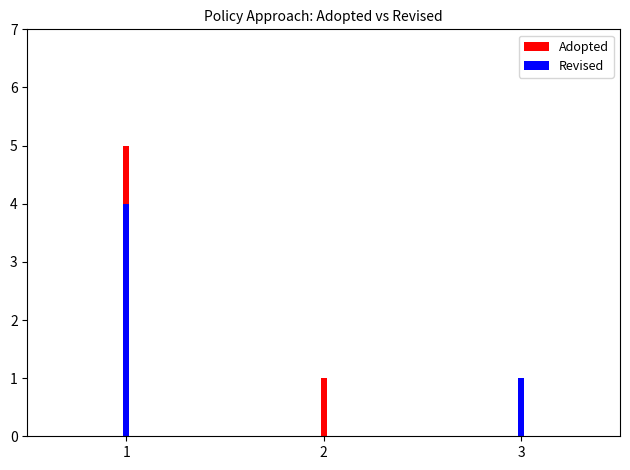

Is it true that Adopted equals 5 at 1?

True